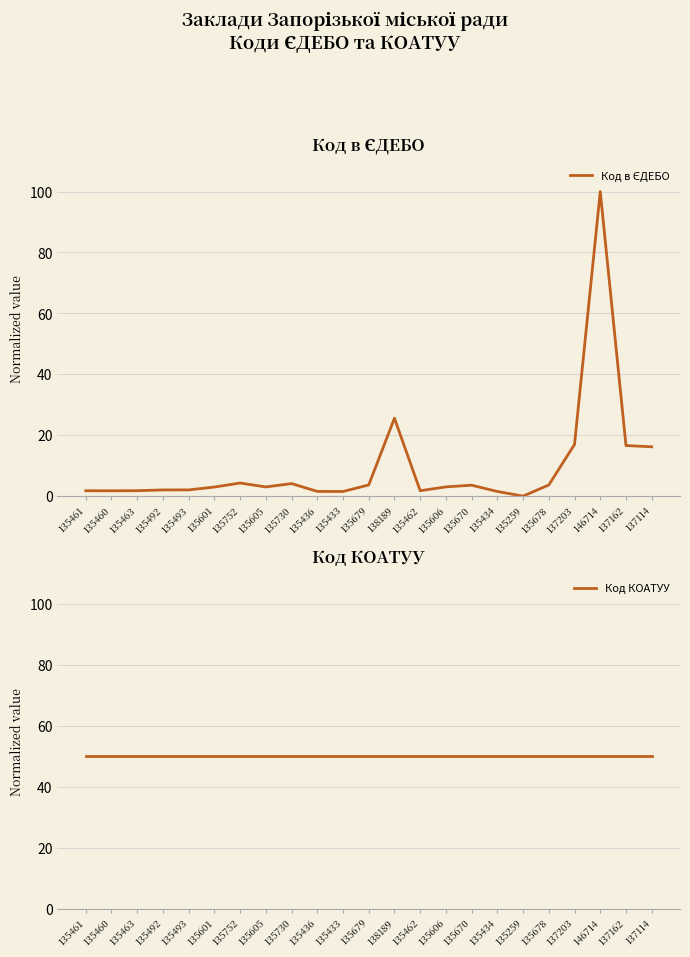

The Код в ЄДЕБО series shows 1.1 at 135493. True or false?

False